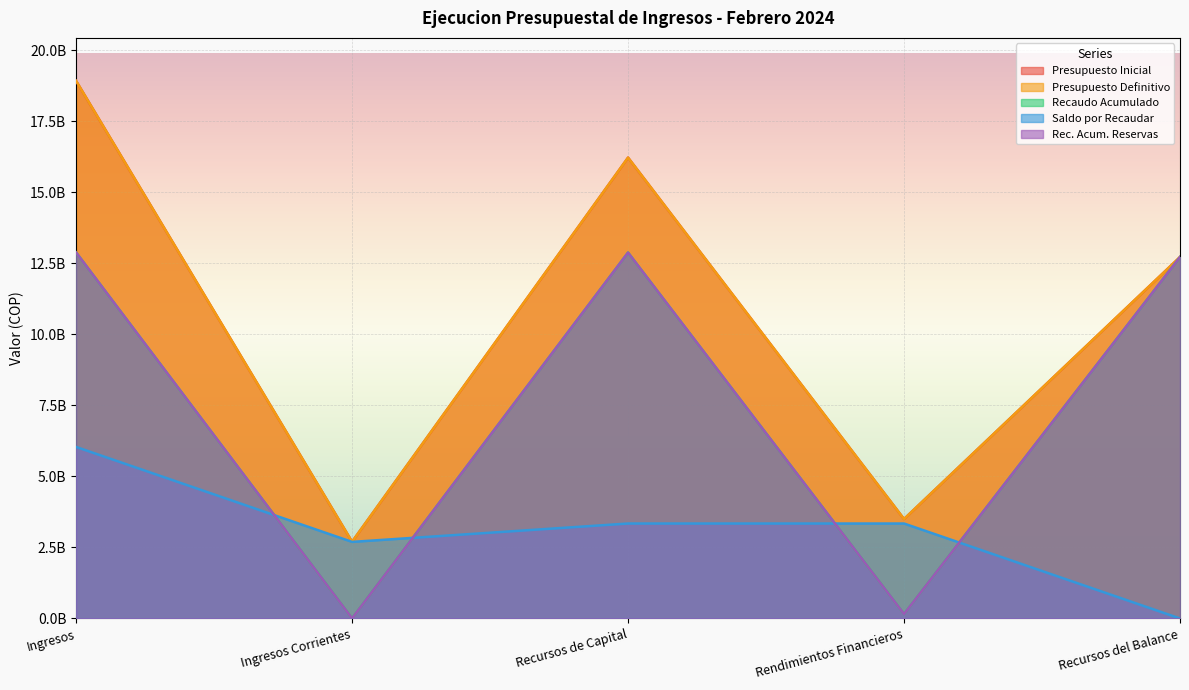

Between Ingresos and Recursos de Capital, which is larger?

Ingresos